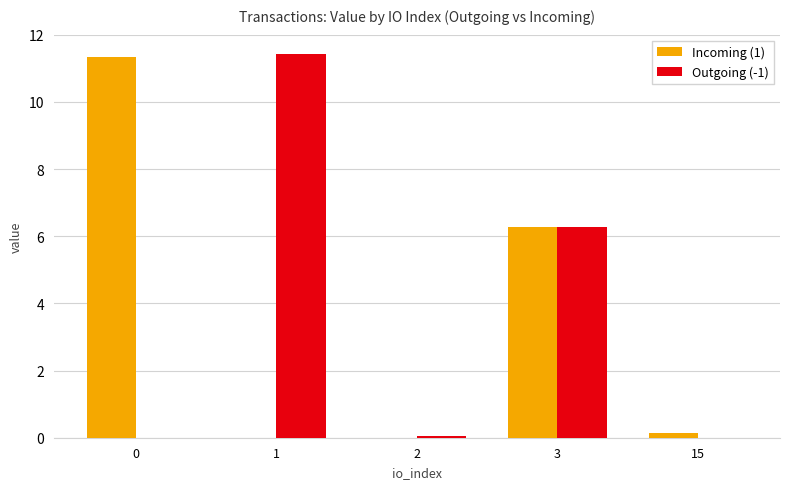

Where is Incoming (1) nearest to the value 5?

3